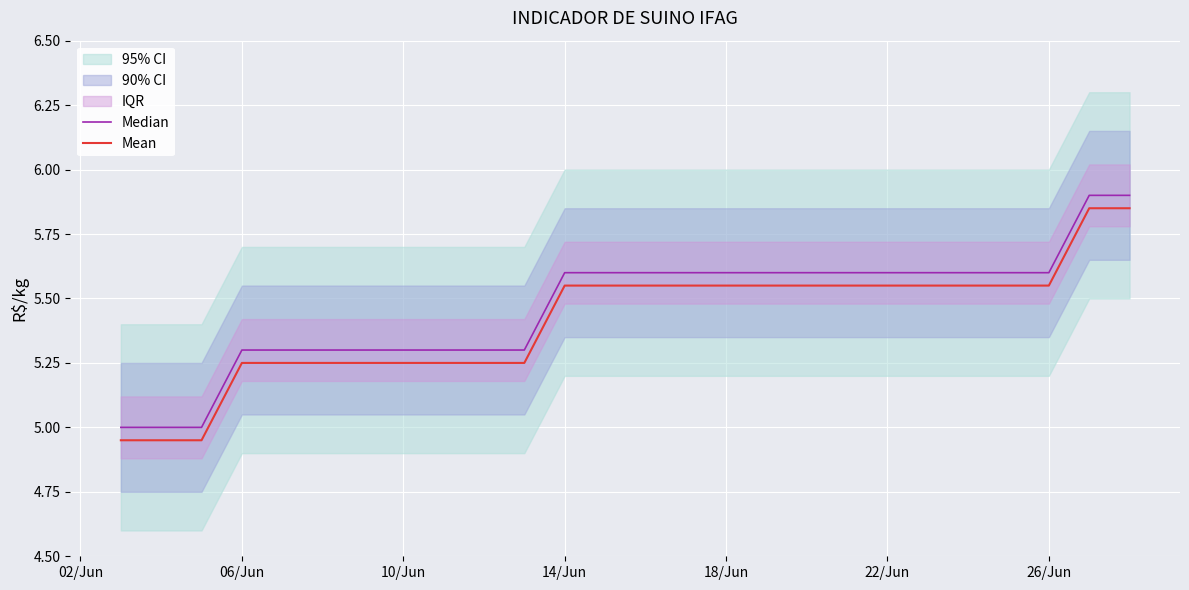

Rank the series by their average value, from highest to lowest.

Median, Mean